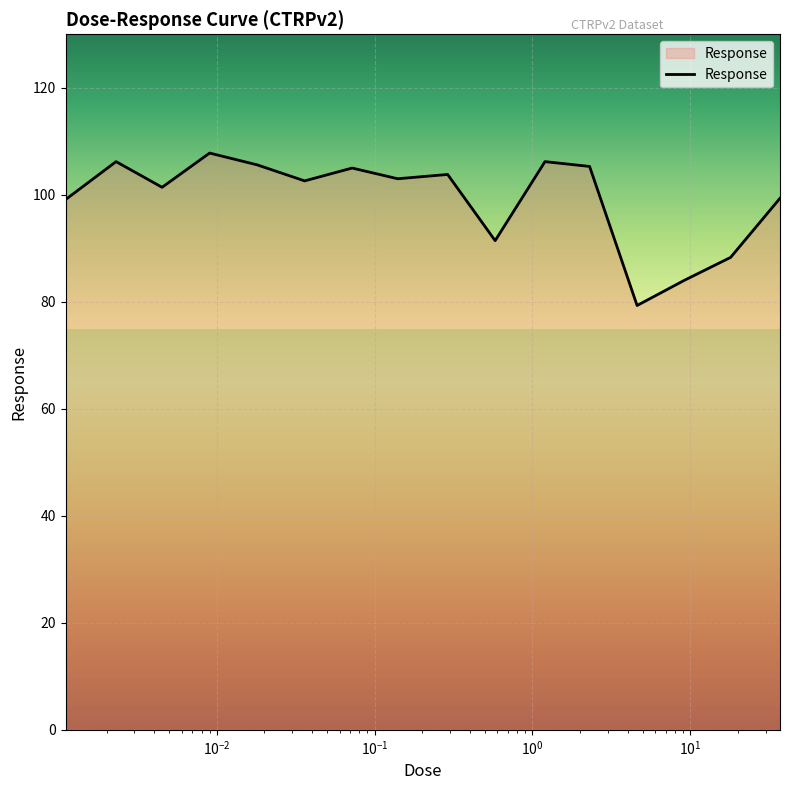

How many categories are shown in the chart?

16